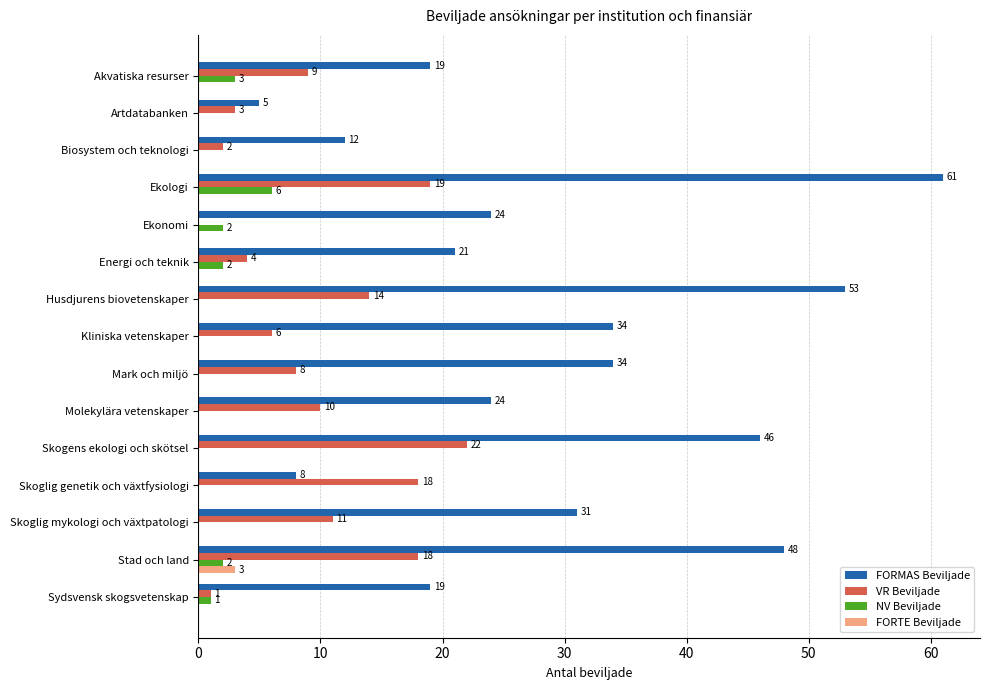

Between Artdatabanken and Skoglig mykologi och växtpatologi, which series saw the biggest shift?

FORMAS Beviljade